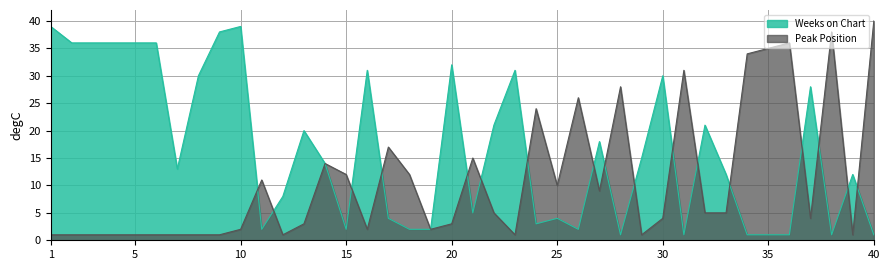

How many intersections are there between Peak Position and Weeks on Chart?

17